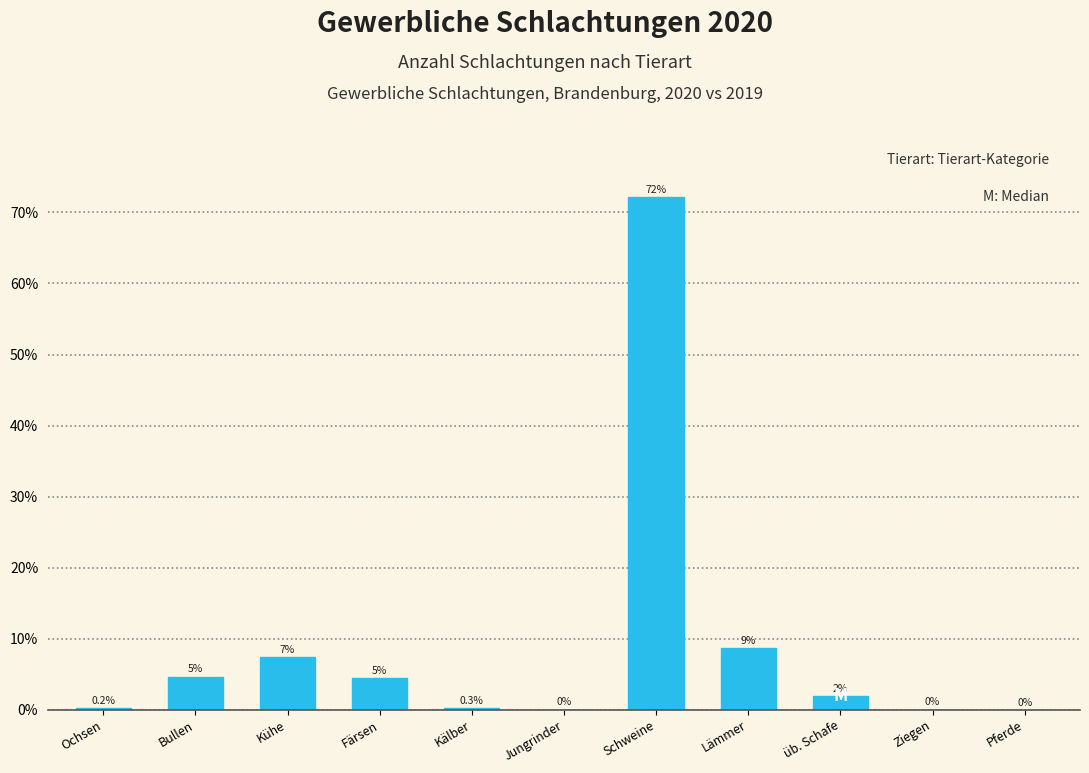

Which has a higher value, Schweine or Bullen?

Schweine